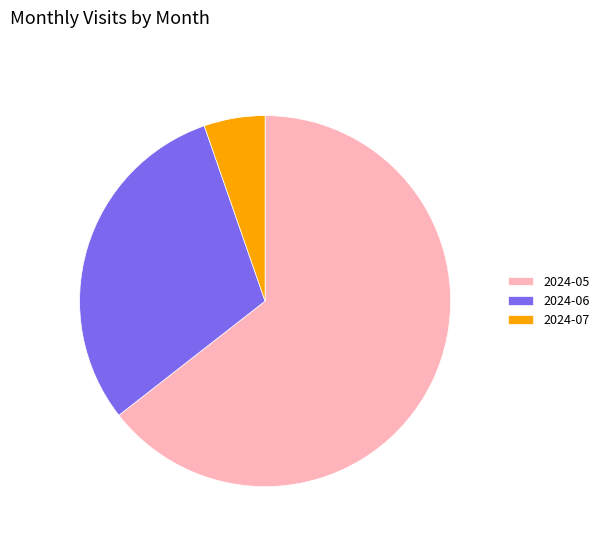

Which category has the biggest portion of the pie?

2024-05